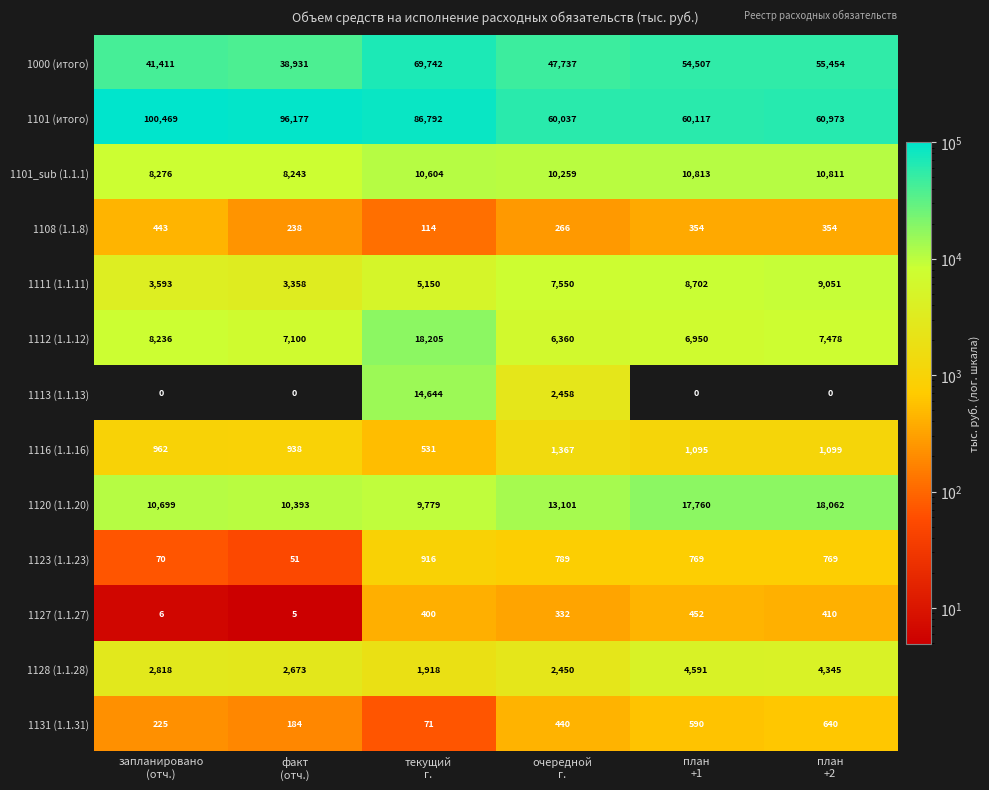

Which series has the largest total across all categories?

1101 (итого)